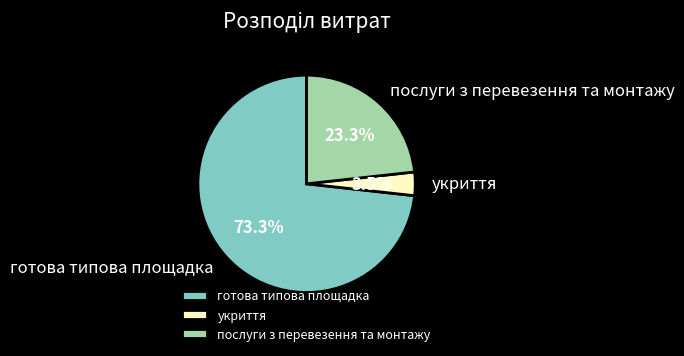

To the nearest percent, what is the combined percentage of укриття and готова типова площадка?

77%